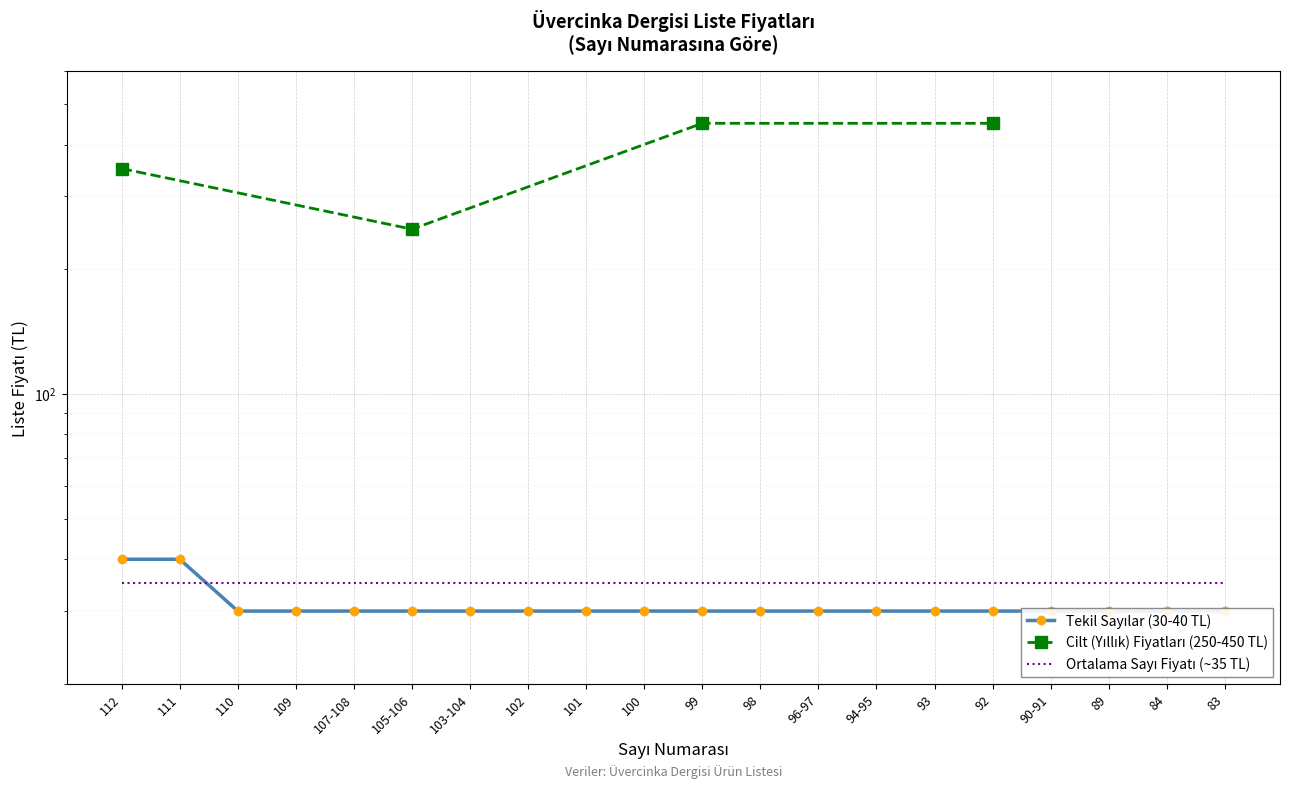

Is it true that the value at 89 is 30?

True